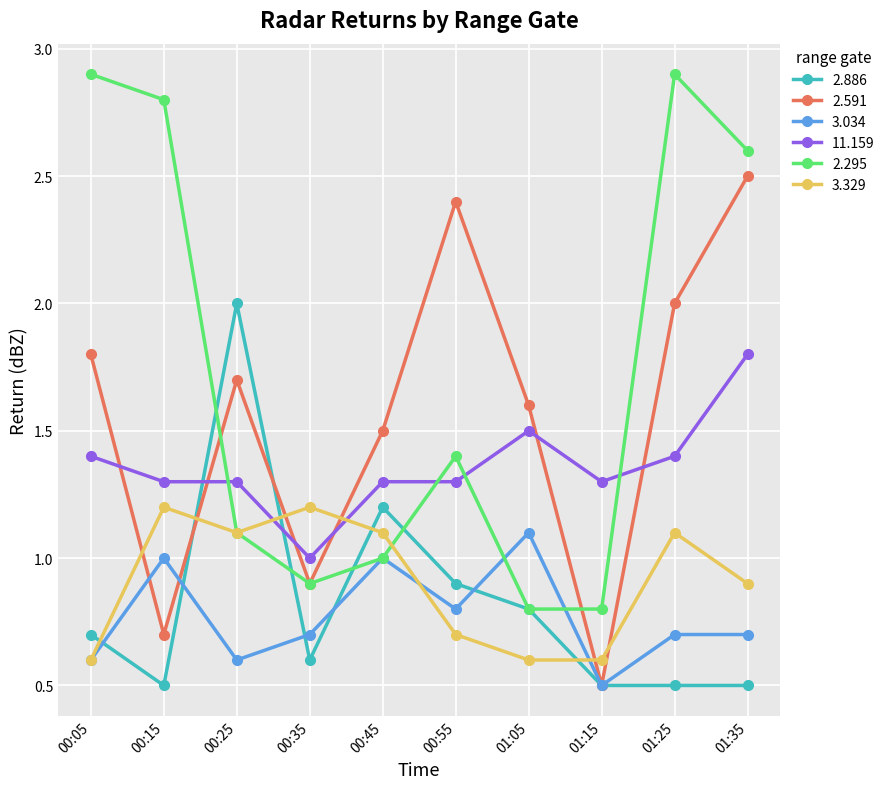

What is the label of the 4th point from the left?

00:35